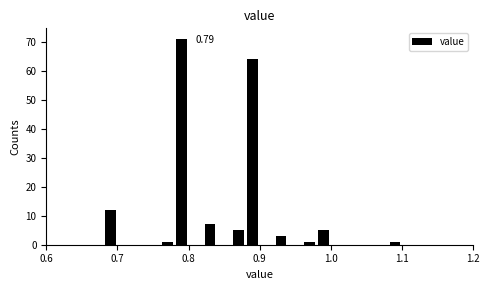

Around what value on the x-axis is the tallest bar? Give the approximate position of its centre, as read against the axis.

0.79